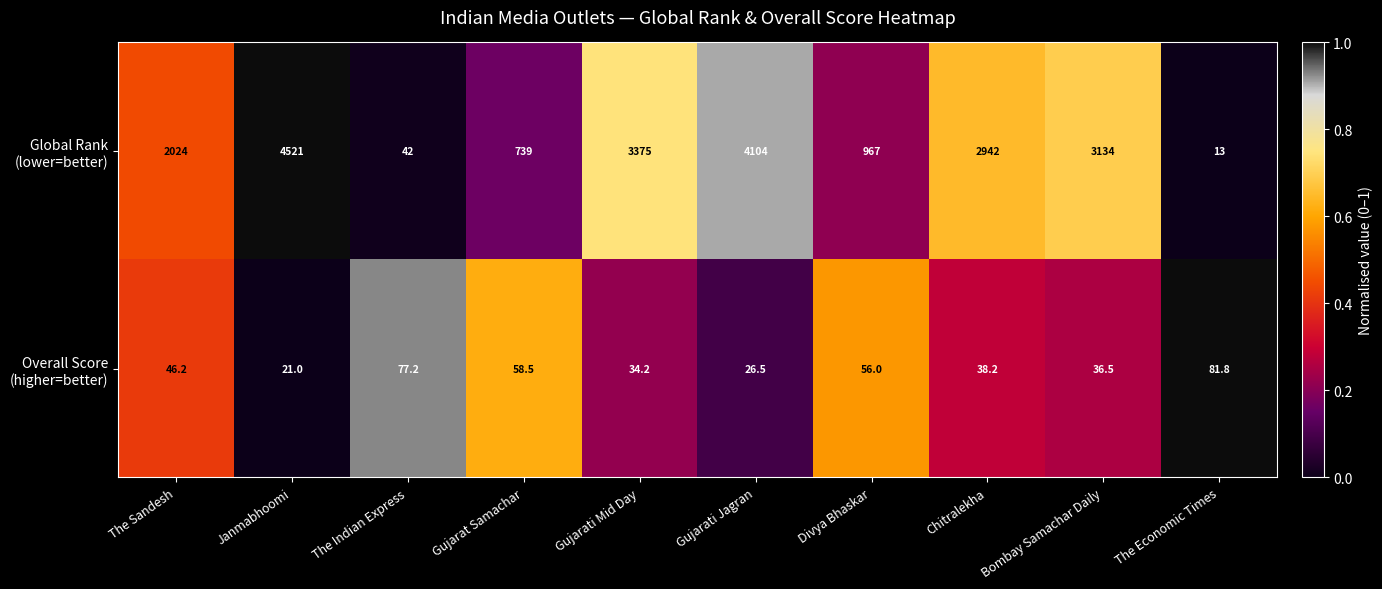

At which category is the sum across all series the highest?

Janmabhoomi